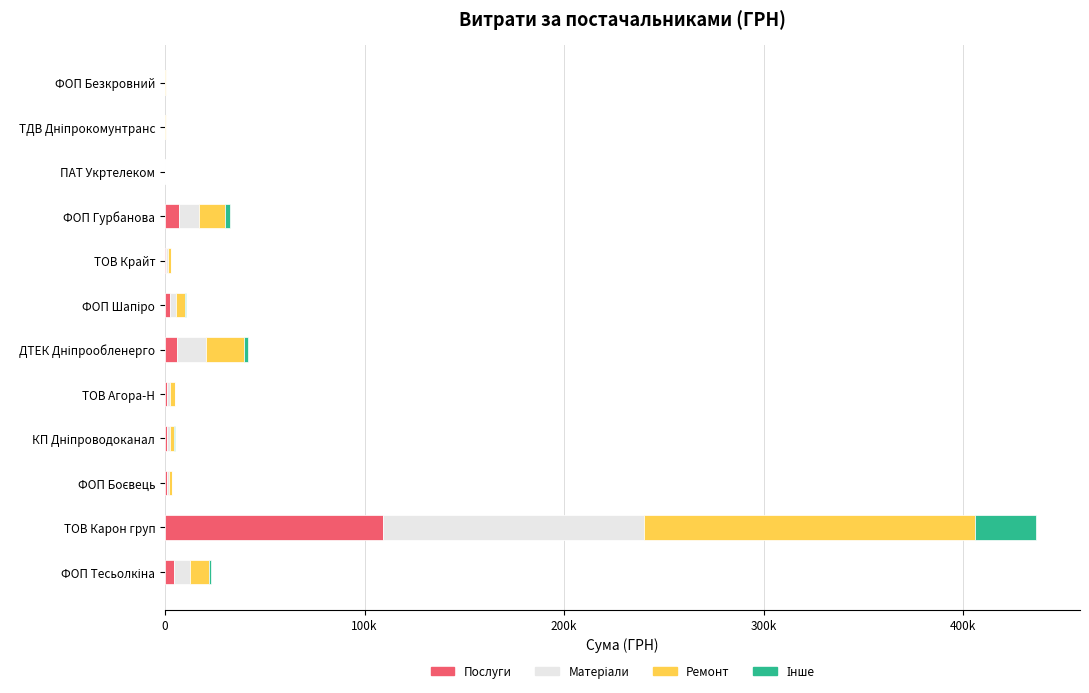

Reading left to right, transcribe all the data shown in this chart.

Послуги: 4599.8	109145.1	820.6	931.0	1040.0	6218.8	2570.7	608.0	7152.5	24.3	76.0	74.1
Матеріали: 8049.7	130974.1	1044.4	1655.0	1560.0	14510.6	2999.1	1003.2	10078.6	45.9	108.5	128.7
Ремонт: 9199.7	165900.5	1641.2	2172.2	2184.0	18656.4	4284.4	1216.0	13004.6	58.0	152.0	159.9
Інше: 1150.0	30560.6	223.8	413.8	416.0	2072.9	856.9	212.8	2275.8	6.7	25.3	27.3